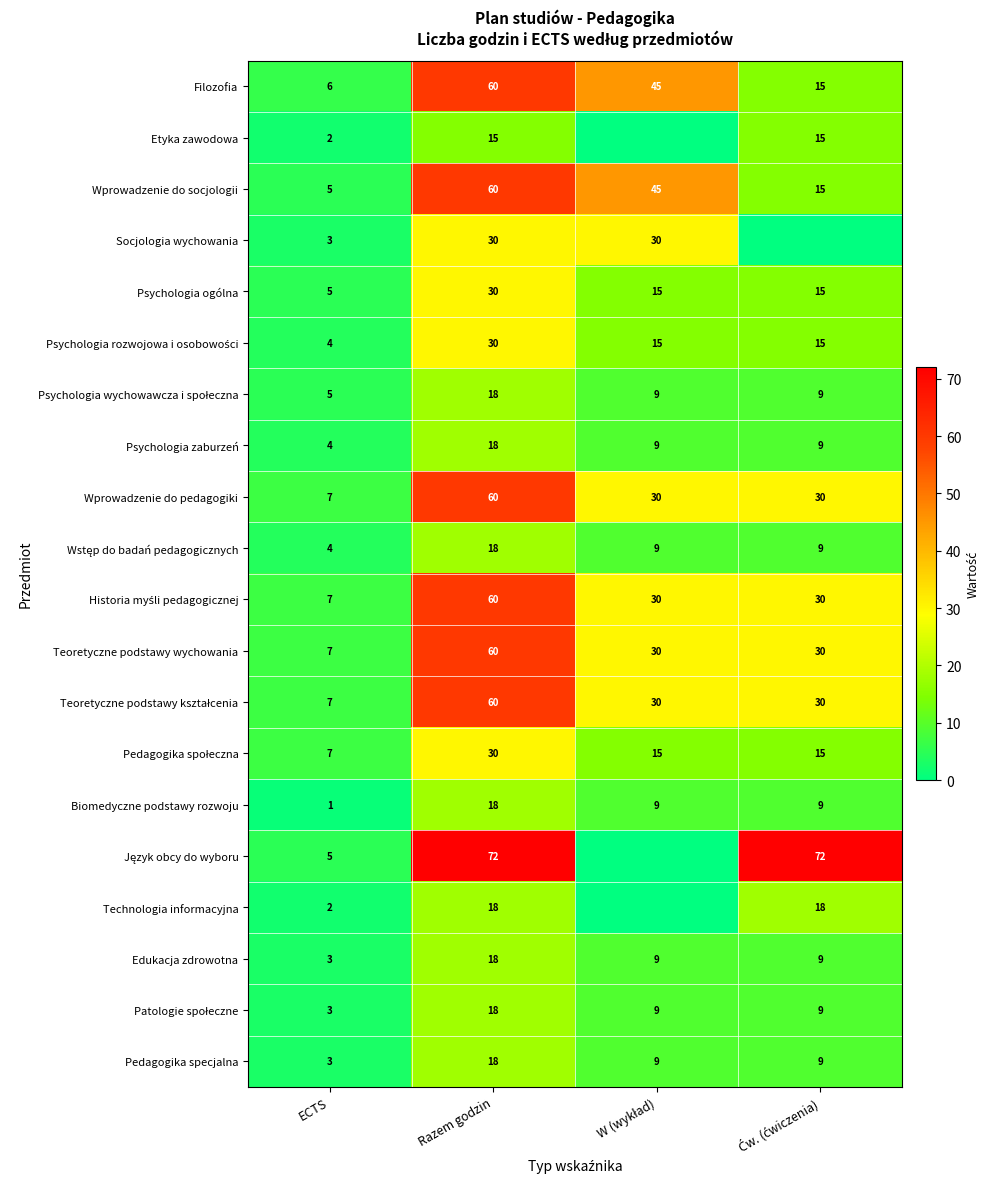

What is the highest value of the Psychologia ogólna series?

30